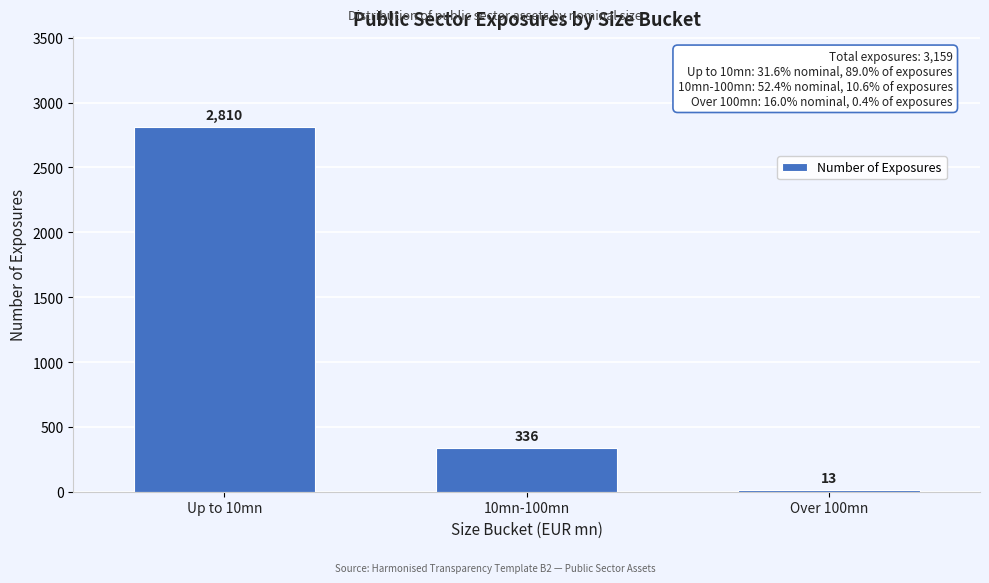

Reading right to left, extract all data points from this chart.

Over 100mn=13	10mn-100mn=336	Up to 10mn=2810